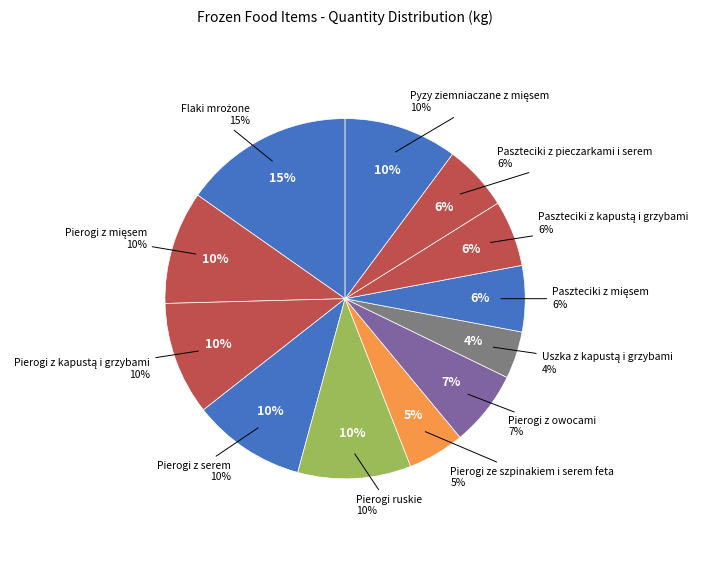

To the nearest percent, what is the difference between the Flaki mrożone and Paszteciki z kapustą i grzybami slice percentages?

9%